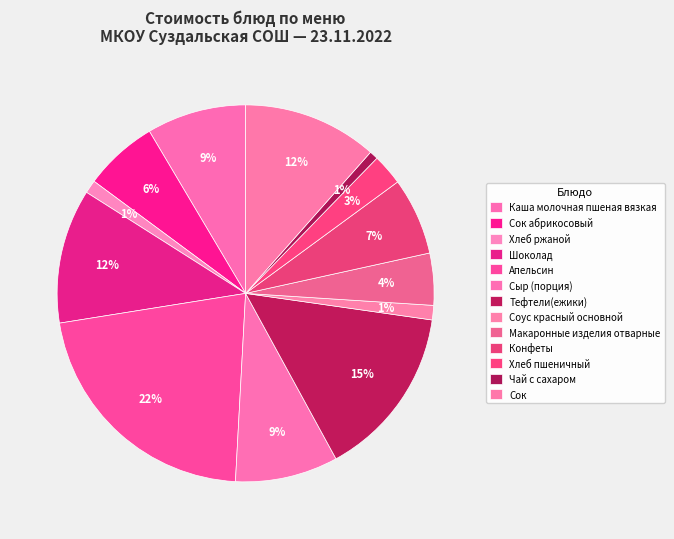

The Конфеты slice represents 13% of the pie. True or false?

False